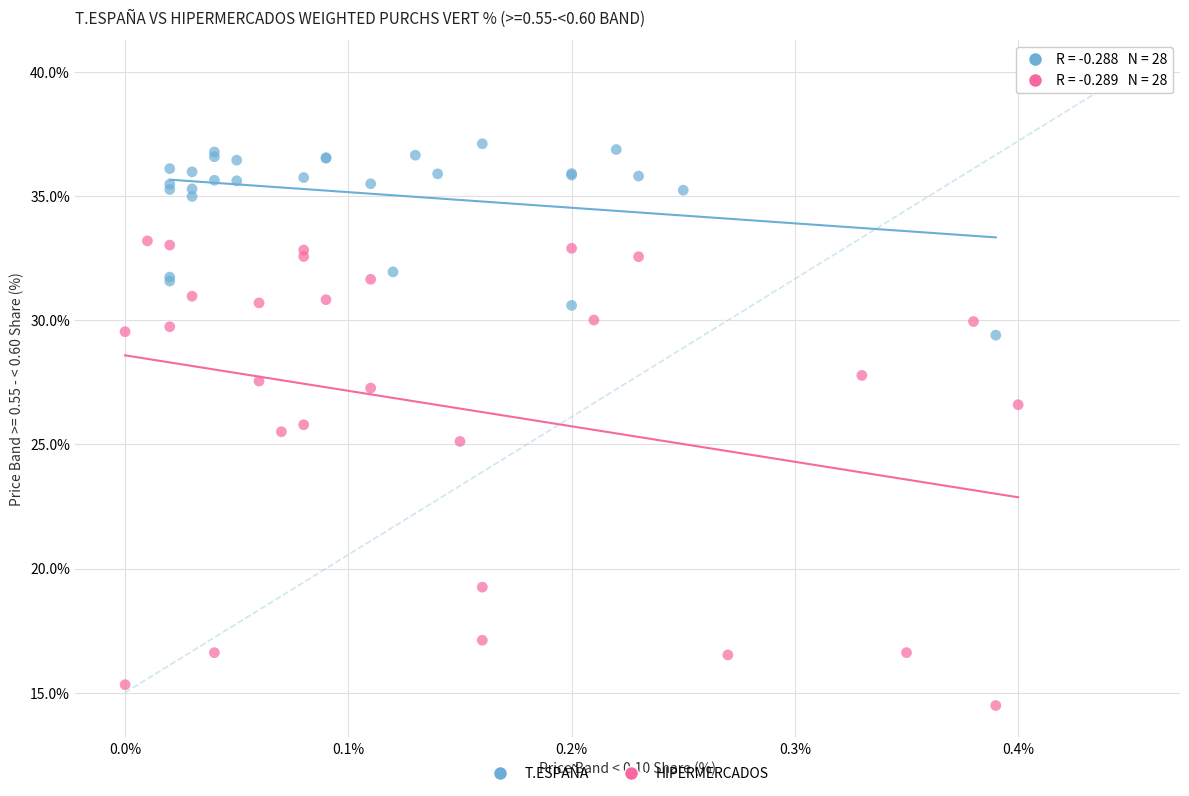

What are all the series names shown in the legend?

T.ESPAÑA, HIPERMERCADOS